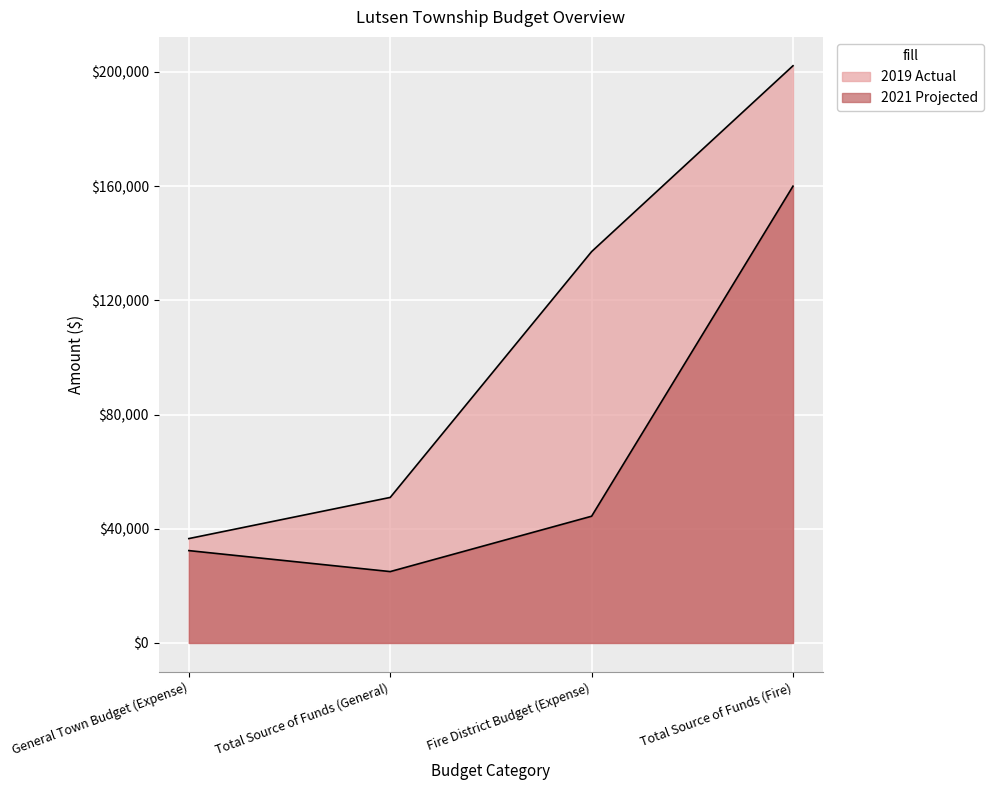

In 2021 Projected, how many points are lower than both neighbors (excluding endpoints)?

1